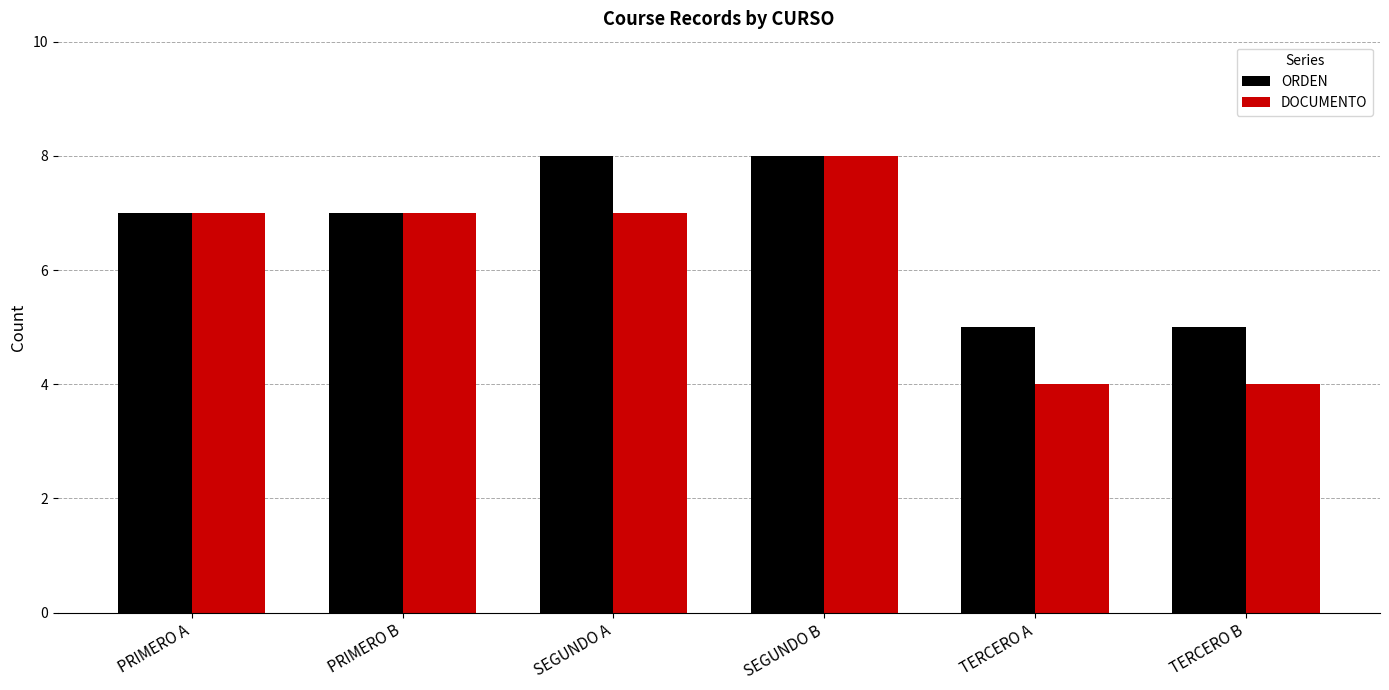

What is the total value across all series at TERCERO B?

9